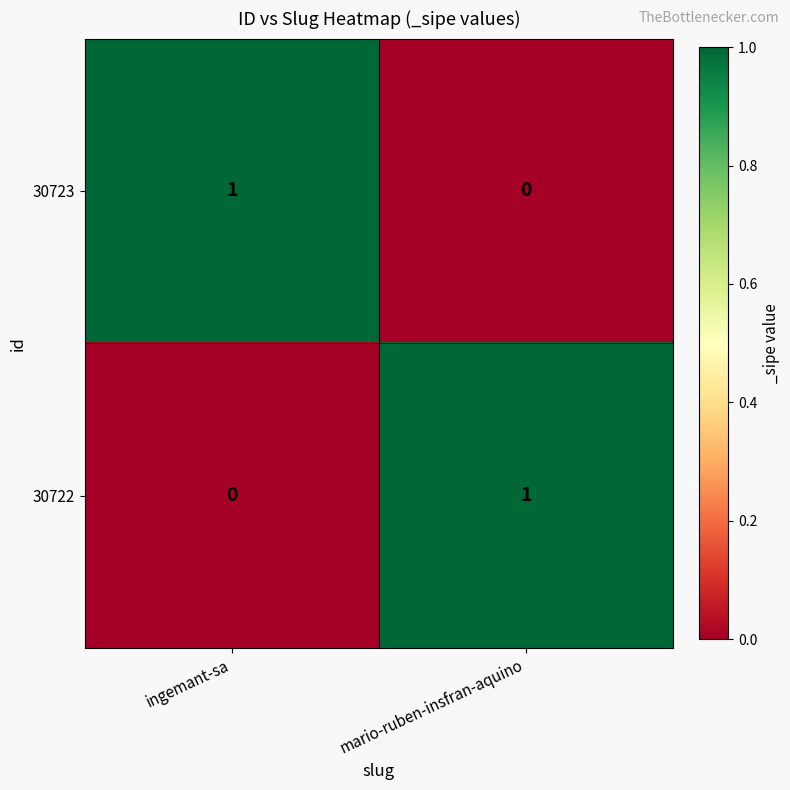

At which label does 30722 reach its minimum?

ingemant-sa